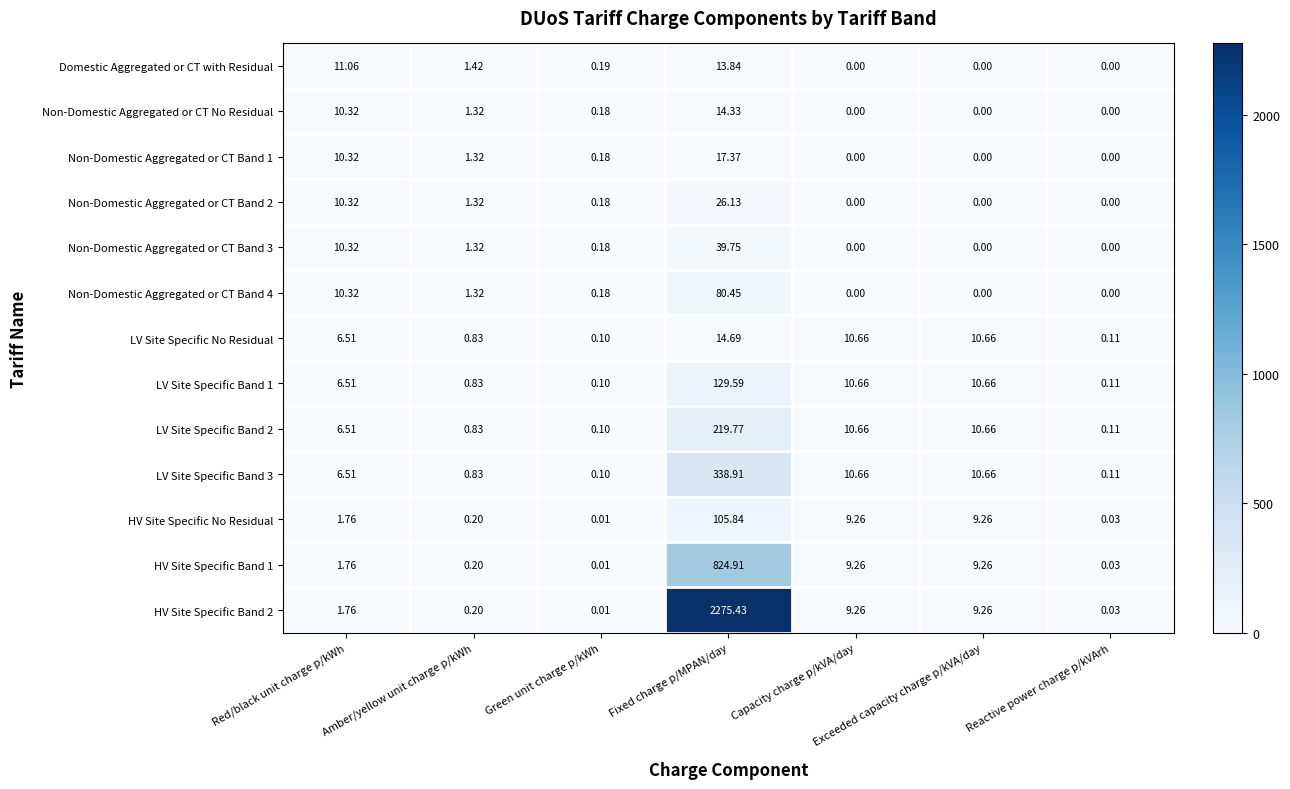

Which series changed the most between Red/black unit charge p/kWh and Exceeded capacity charge p/kVA/day?

Domestic Aggregated or CT with Residual